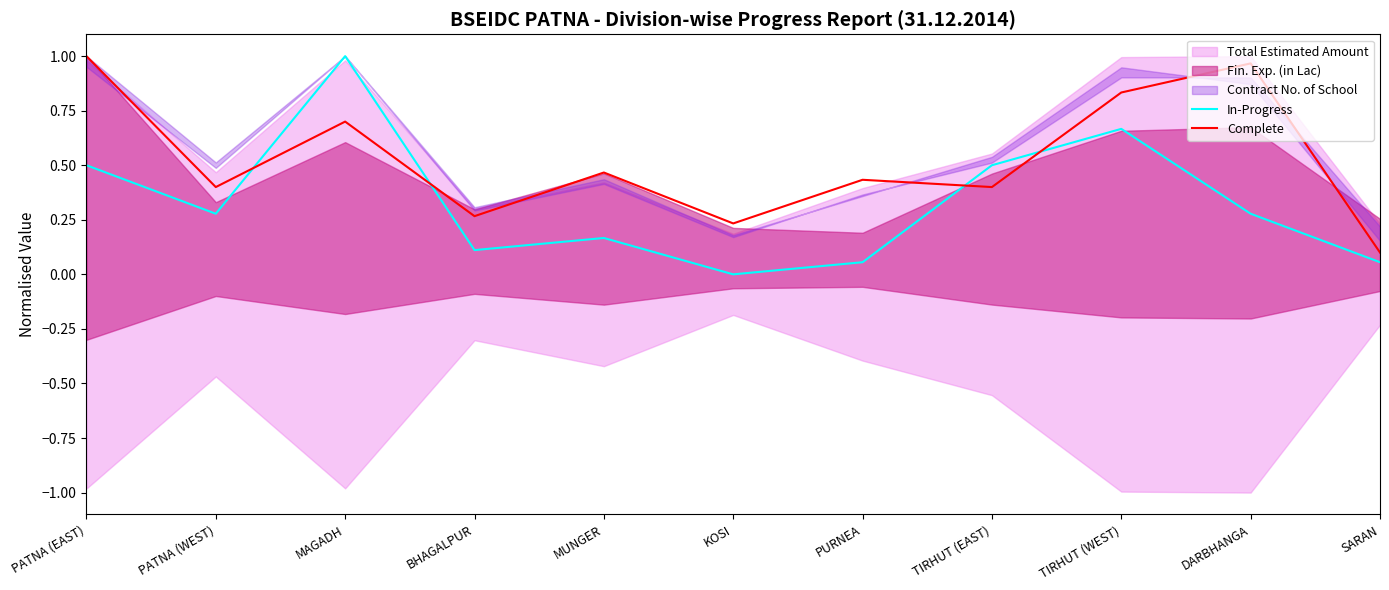

How many data points does each series have?

11